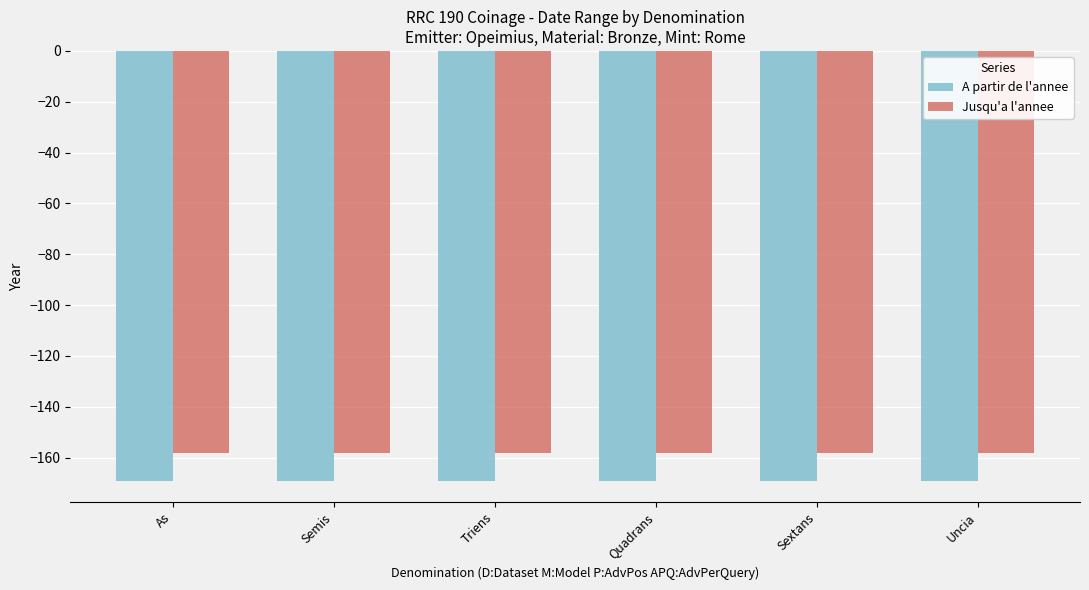

What is the difference between the highest and lowest values at Quadrans?

11